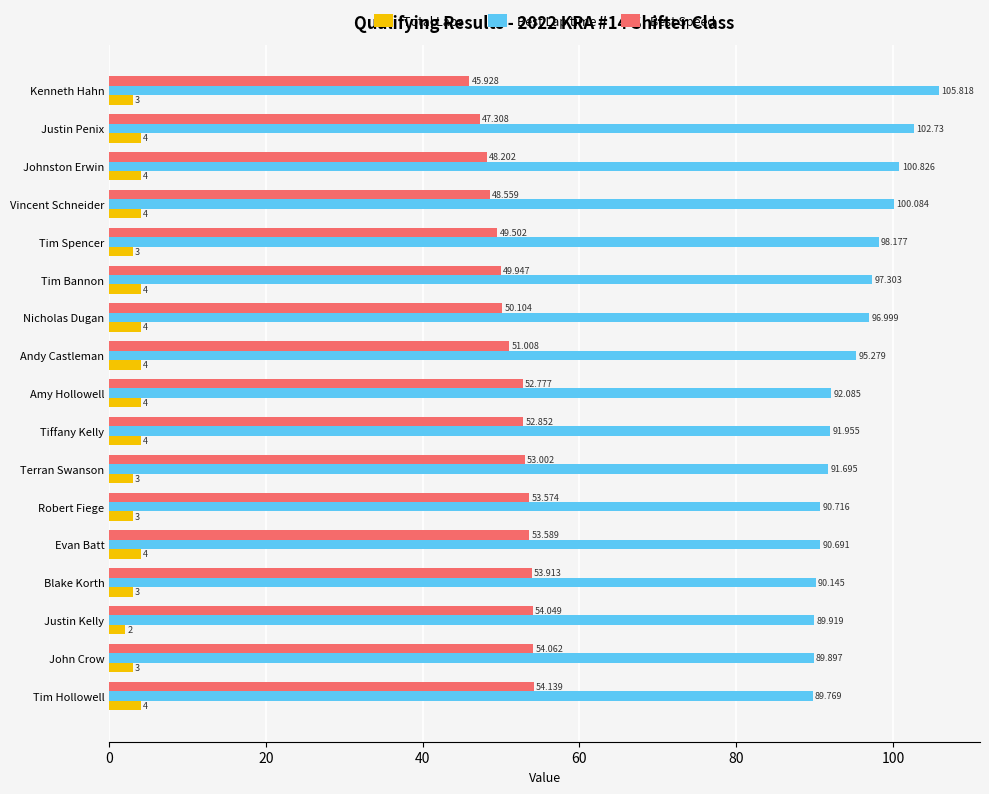

Which series changed the most between Justin Kelly and Blake Korth?

Total Laps